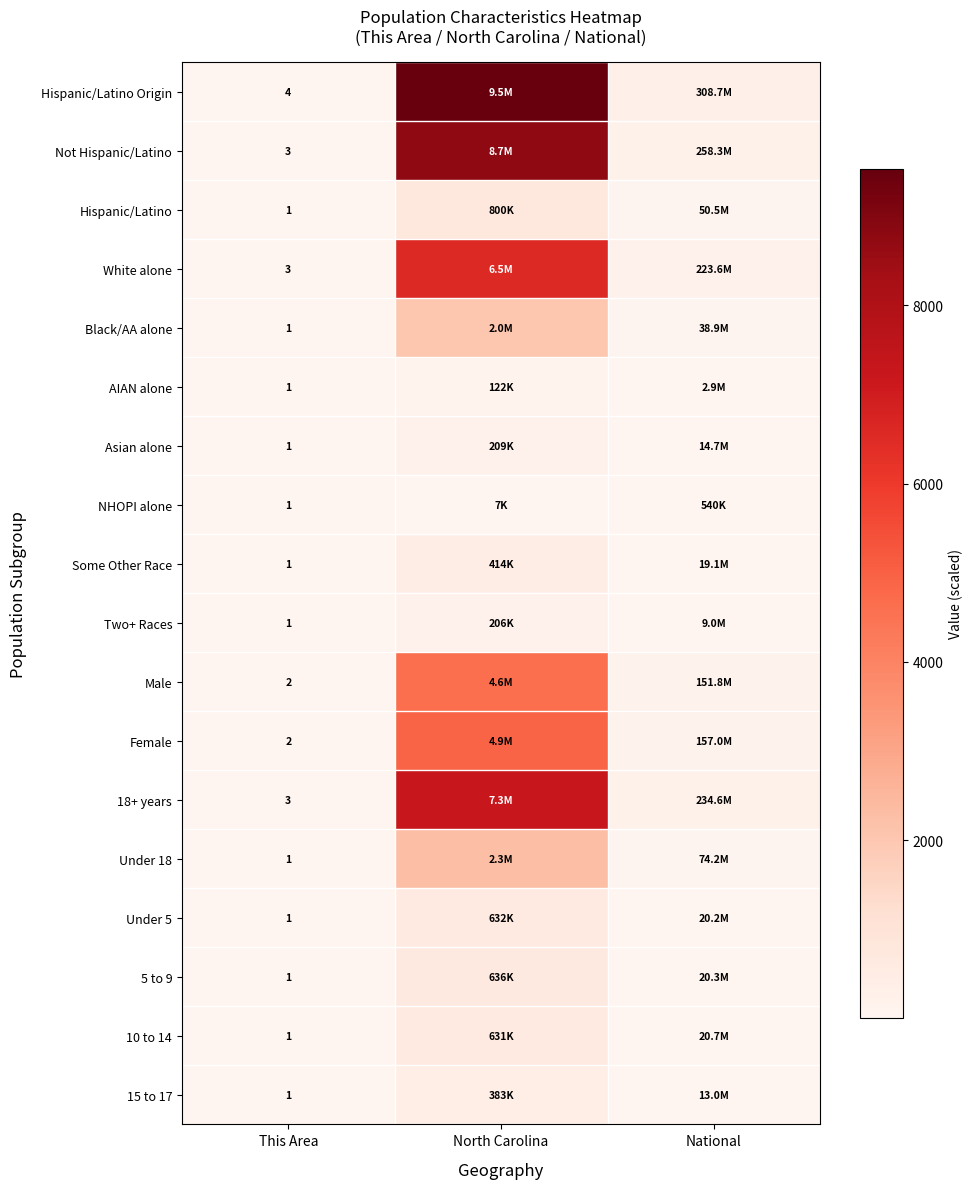

Which series has the largest total across all categories?

Hispanic/Latino Origin